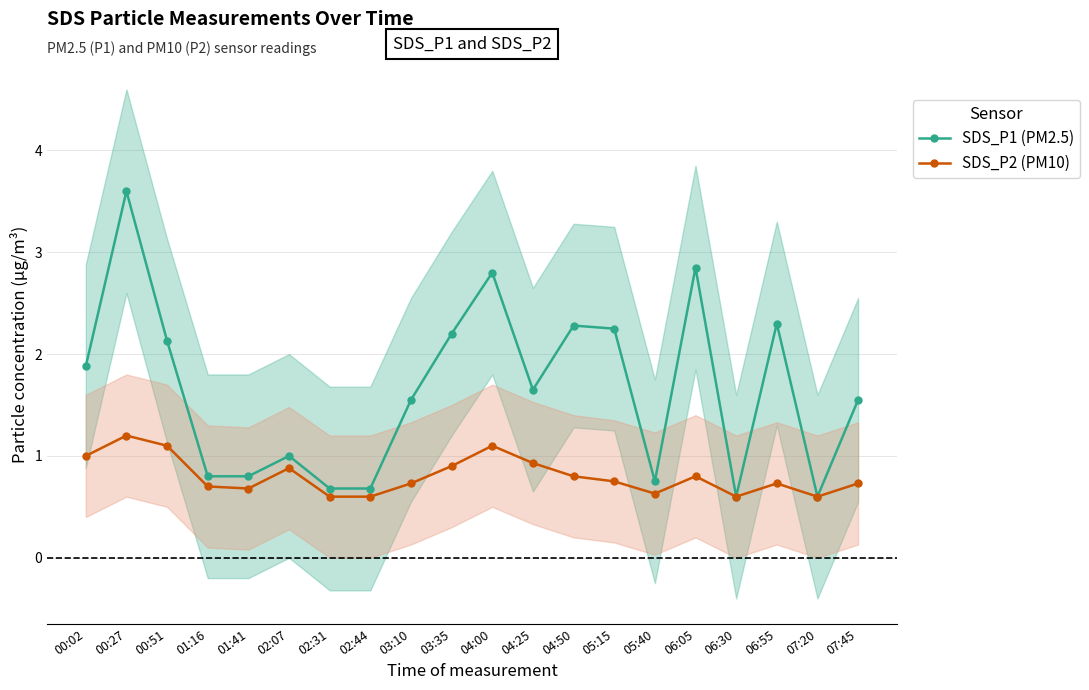

What is the value of the SDS_P1 (PM2.5) point at the 17th from the left?

0.6